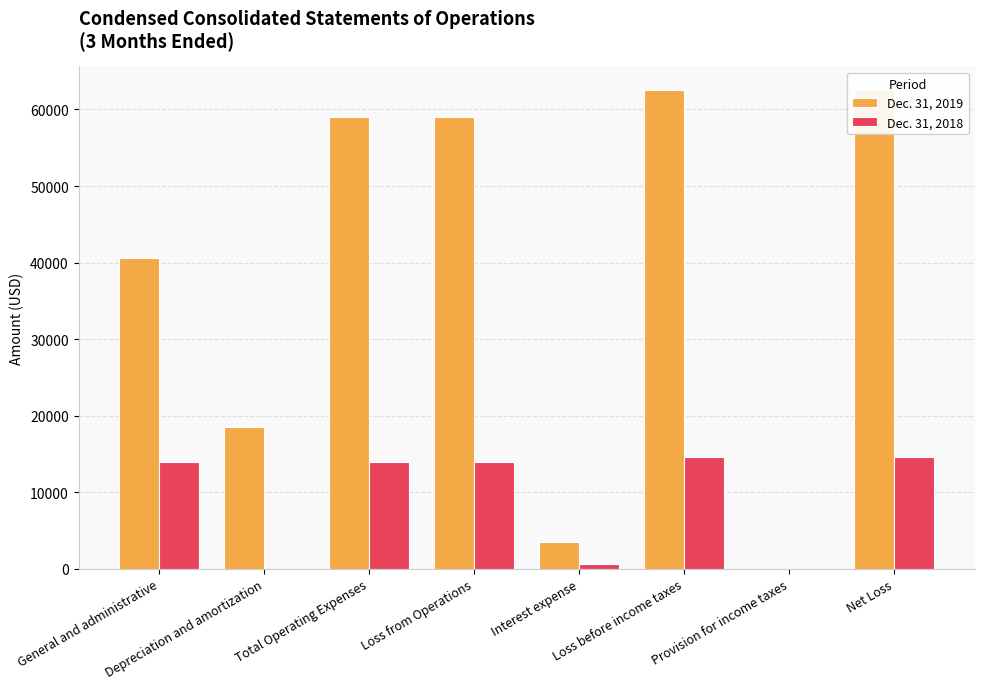

What is the total value across all series at Interest expense?

4078